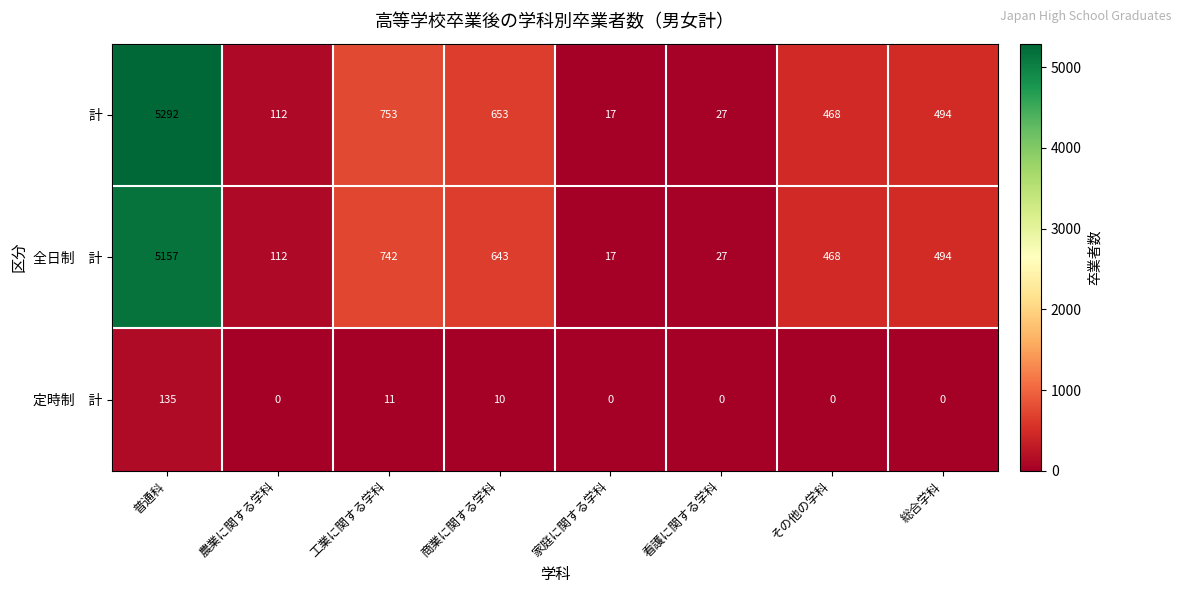

Which series has the widest spread of values?

計